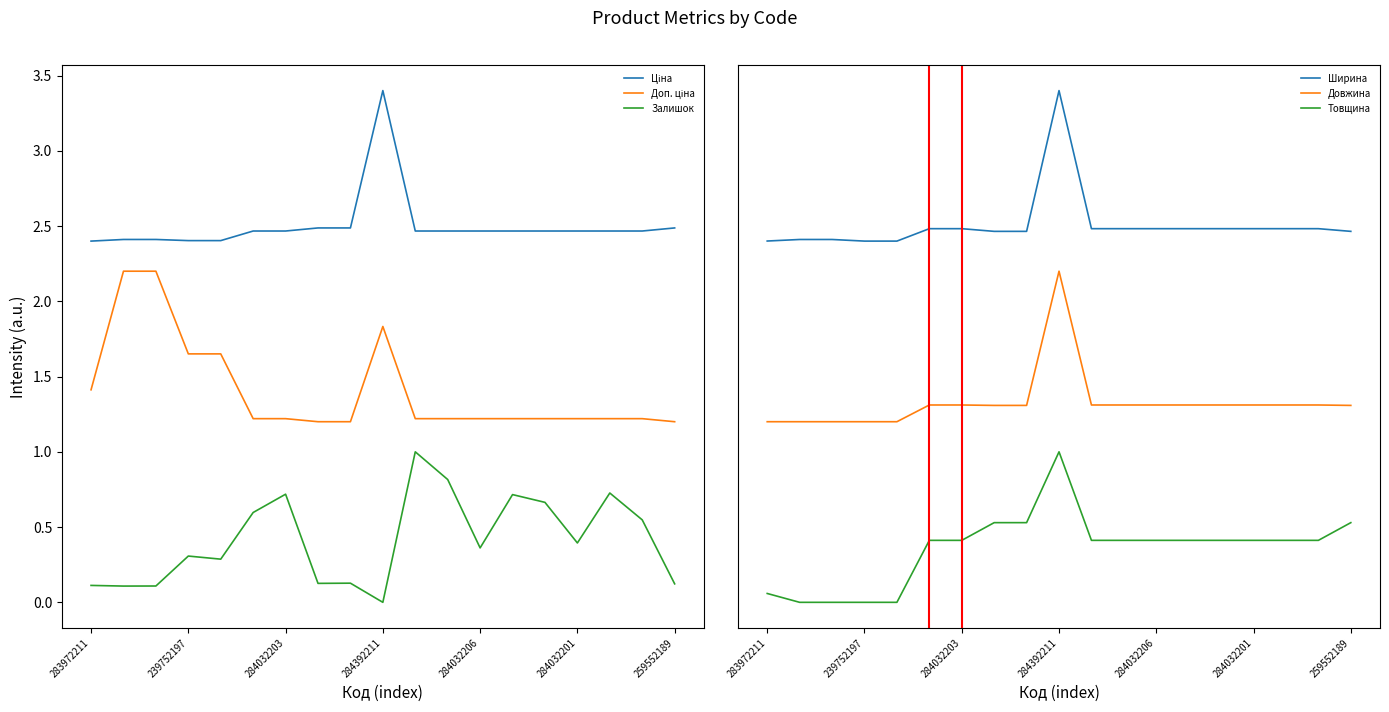

At how many categories does at least one series exceed 2?

19